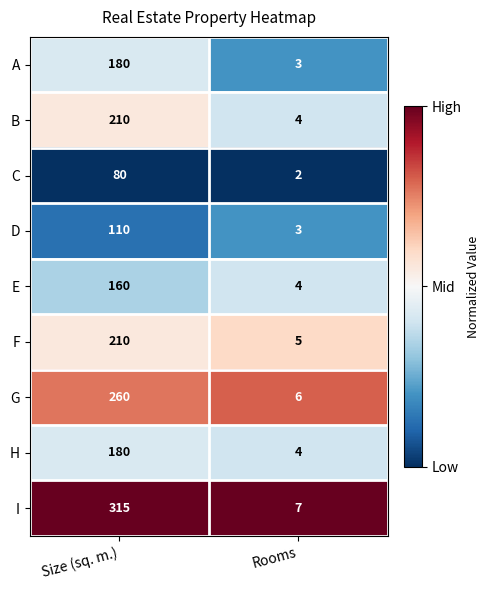

Reading left to right, transcribe all the data shown in this chart.

A: Size (sq. m.)=180	Rooms=3
B: Size (sq. m.)=210	Rooms=4
C: Size (sq. m.)=80	Rooms=2
D: Size (sq. m.)=110	Rooms=3
E: Size (sq. m.)=160	Rooms=4
F: Size (sq. m.)=210	Rooms=5
G: Size (sq. m.)=260	Rooms=6
H: Size (sq. m.)=180	Rooms=4
I: Size (sq. m.)=315	Rooms=7